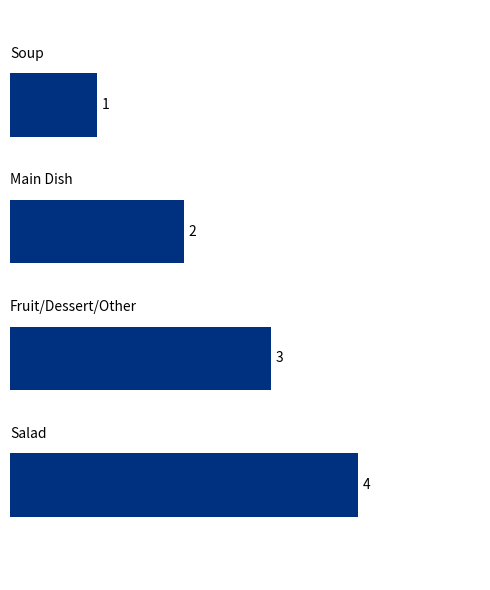

How many values are below 3?

2